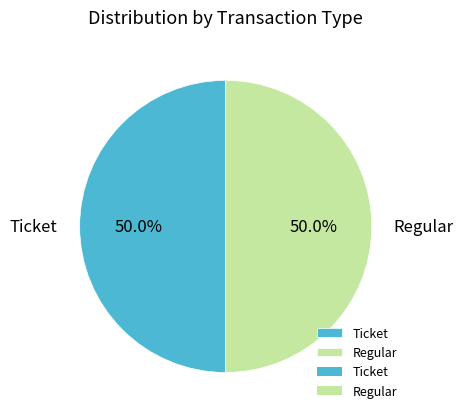

Approximately how many times larger is the value at Ticket compared to Regular?

1.0